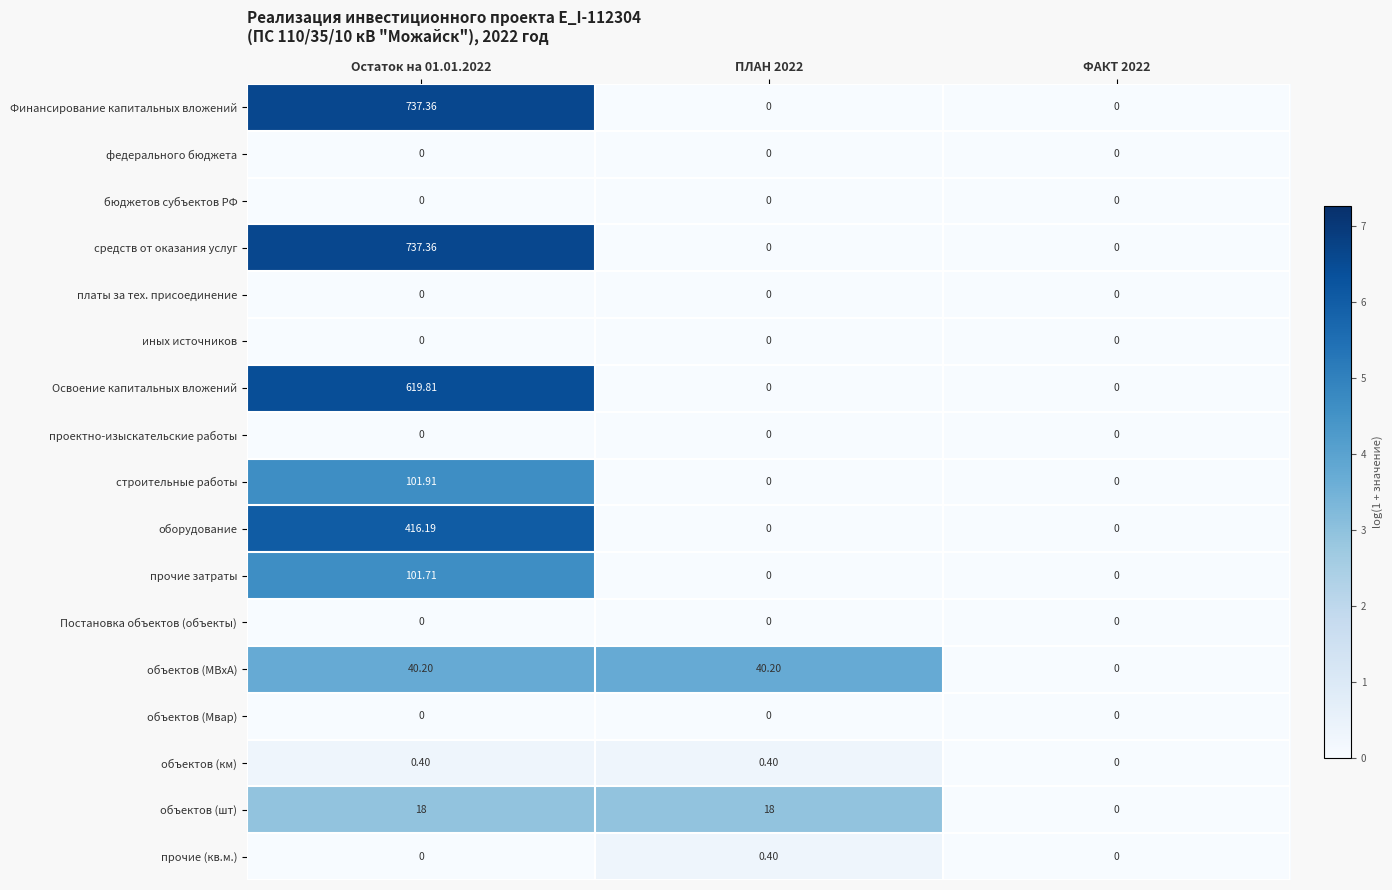

Count the number of categories in the chart.

3